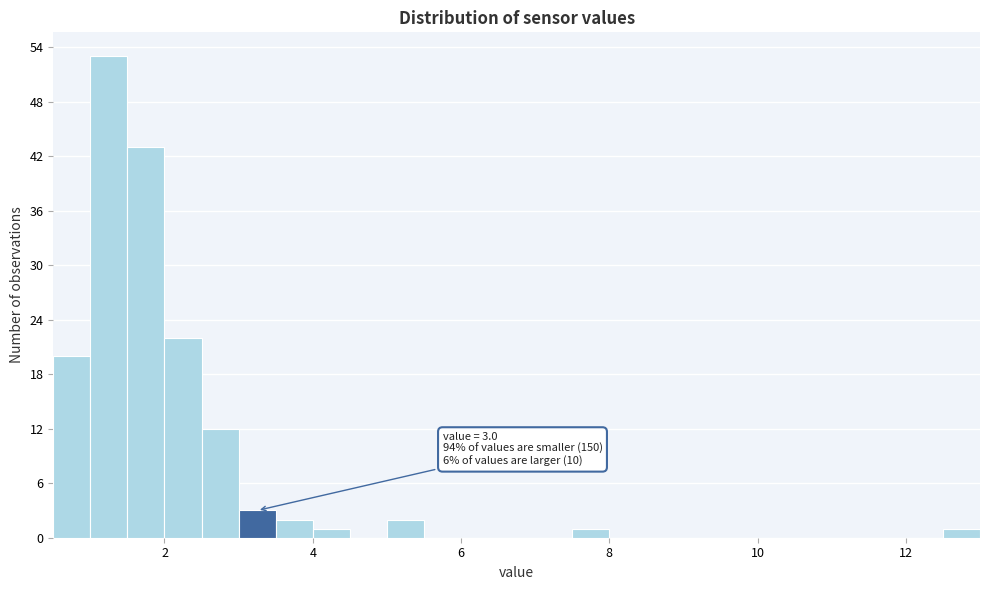

Around what value on the x-axis is the tallest bar? Give the approximate position of its centre, as read against the axis.

1.2